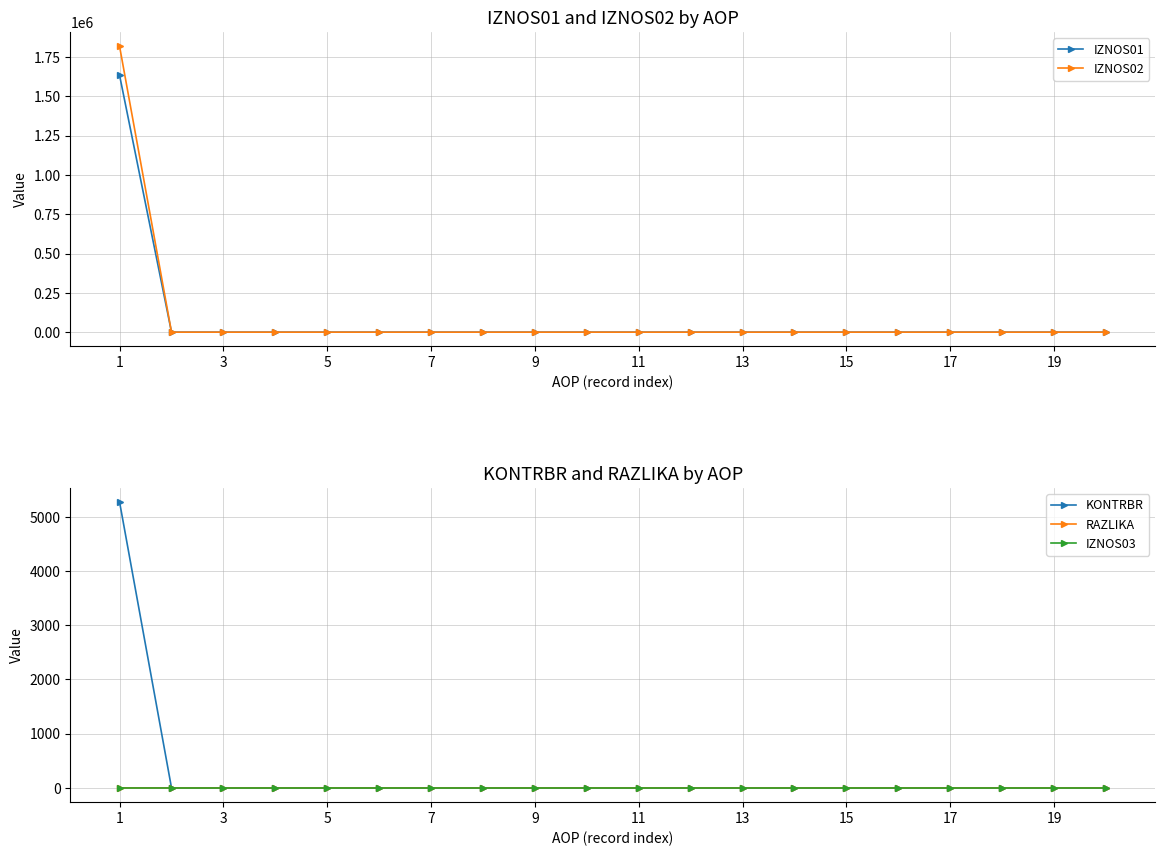

What is the difference between the maximum and minimum values in the IZNOS02 series?

1818442.4